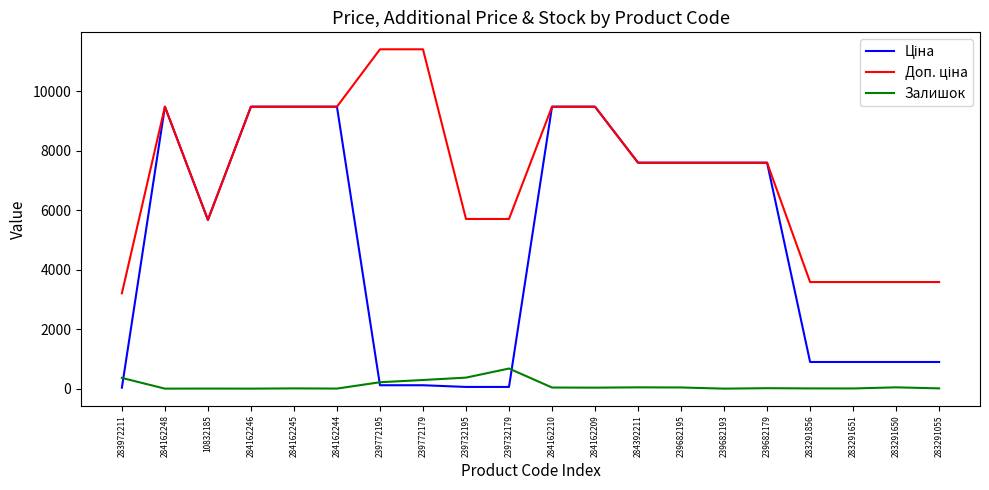

At which label does Залишок first exceed 33?

283972211